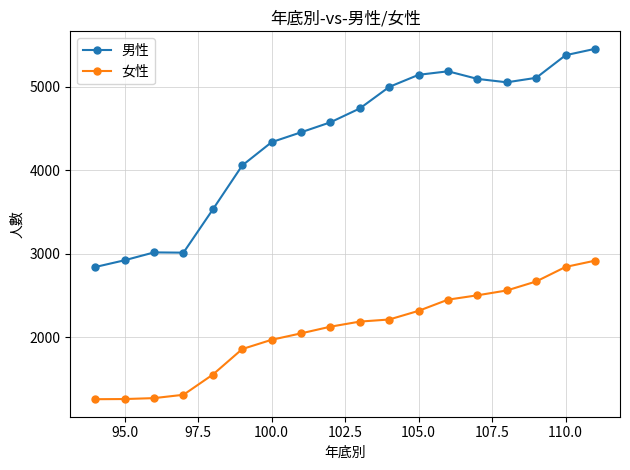

What is the value of the 女性 point at the 13th from the left?

2451